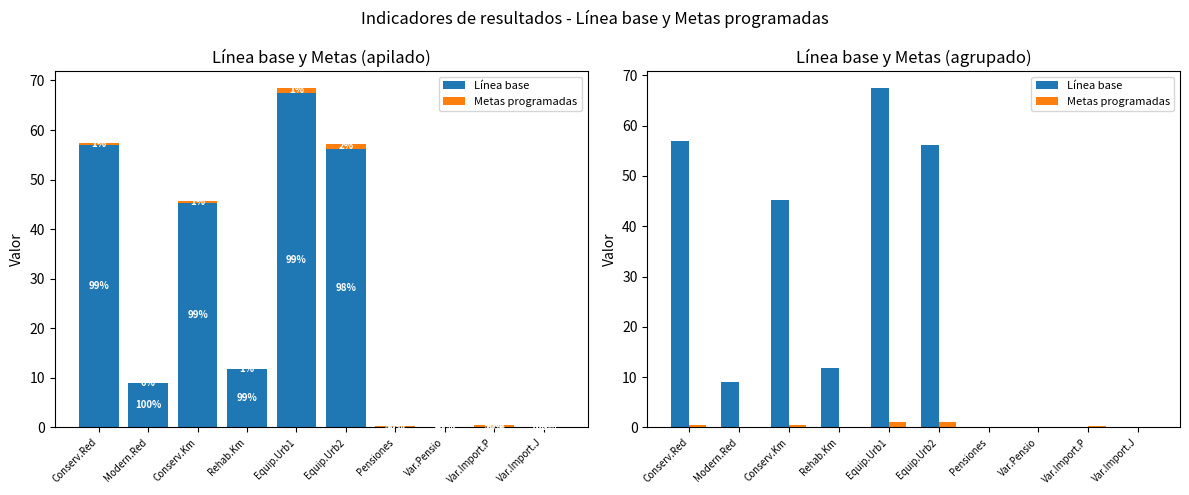

Reading right to left, list all the values displayed in this chart.

Línea base: Var.Import.J=0.1	Var.Import.P=0.0	Var.Pensio=0.1	Pensiones=0.1	Equip.Urb2=56.2	Equip.Urb1=67.5	Rehab.Km=11.8	Conserv.Km=45.2	Modern.Red=9.0	Conserv.Red=57.0
Metas programadas: Var.Import.J=0.0	Var.Import.P=0.4	Var.Pensio=0.1	Pensiones=0.1	Equip.Urb2=1.0	Equip.Urb1=1.0	Rehab.Km=0.1	Conserv.Km=0.4	Modern.Red=0.0	Conserv.Red=0.4